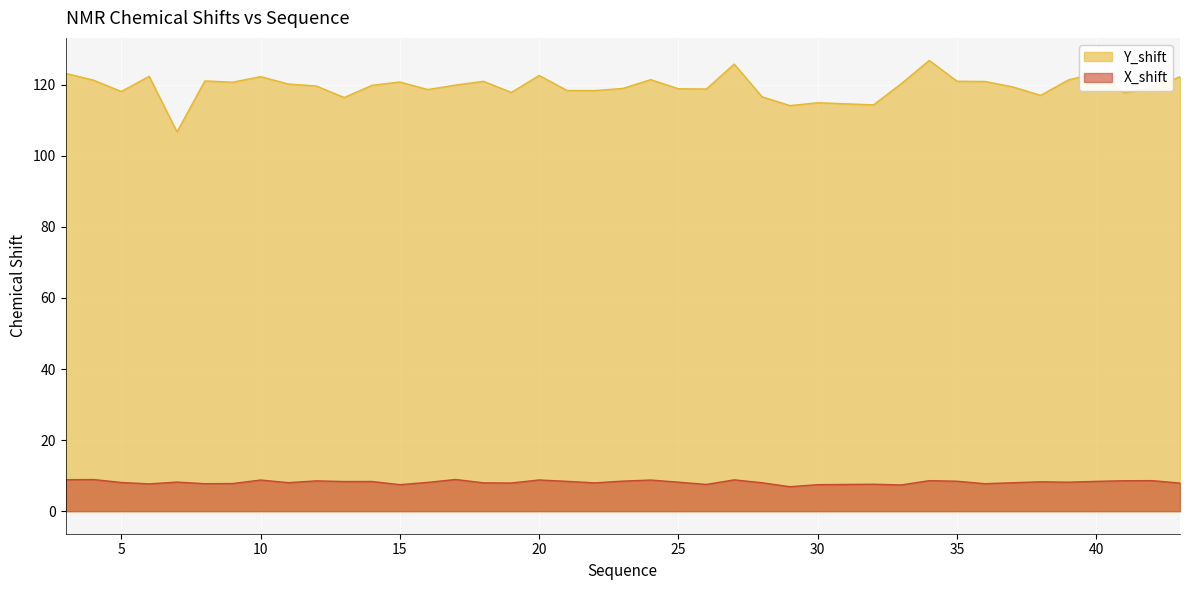

Where does the X_shift series first go above 8?

3